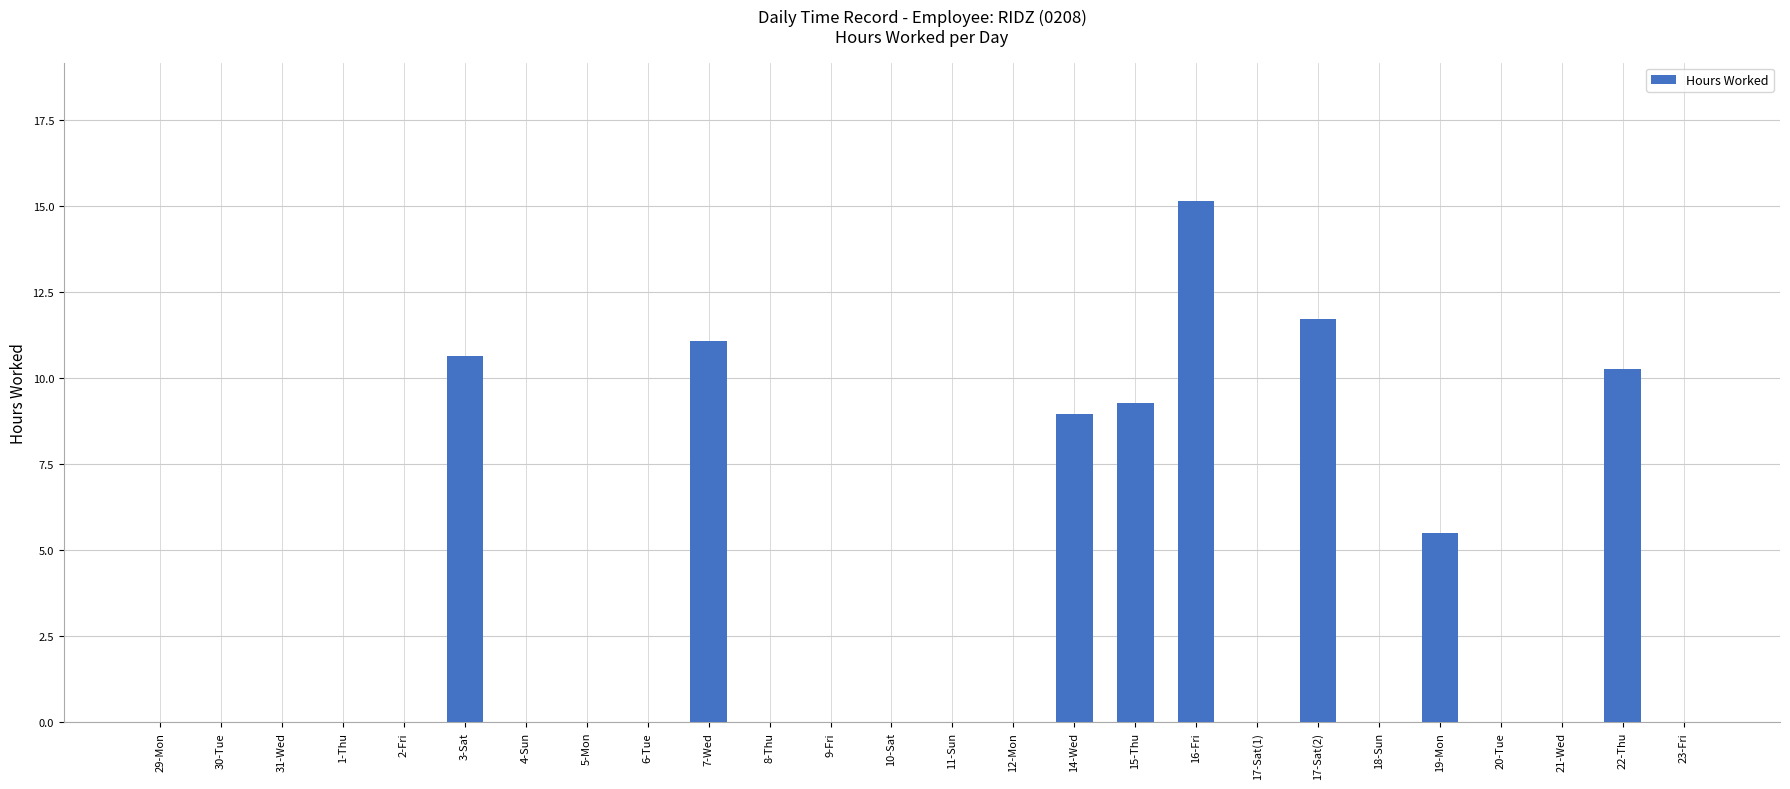

What is the difference between the values at 9-Fri and 17-Sat(2)?

11.7